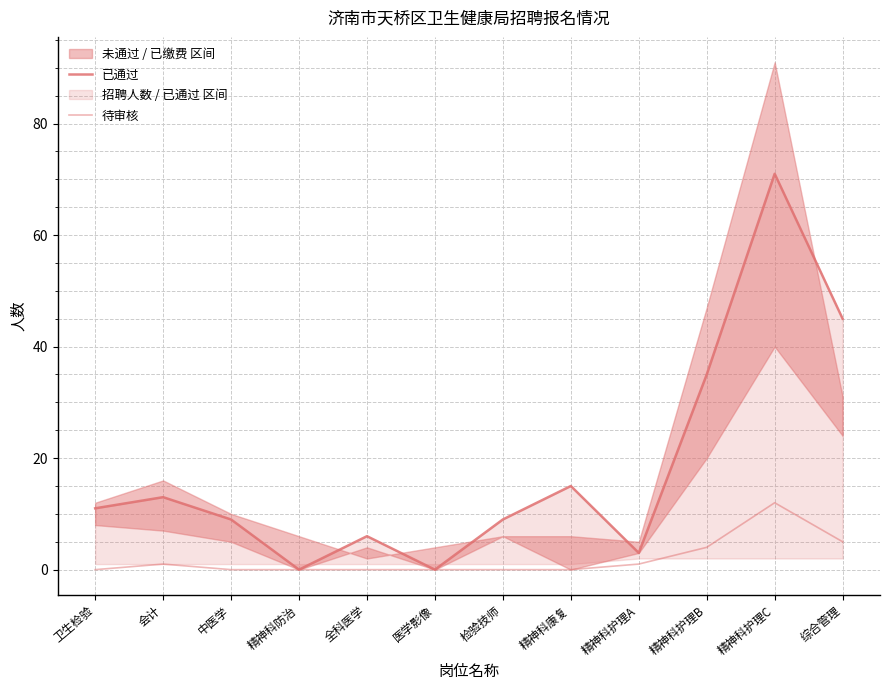

True or false: 待审核 and 已通过 cross at least once.

False